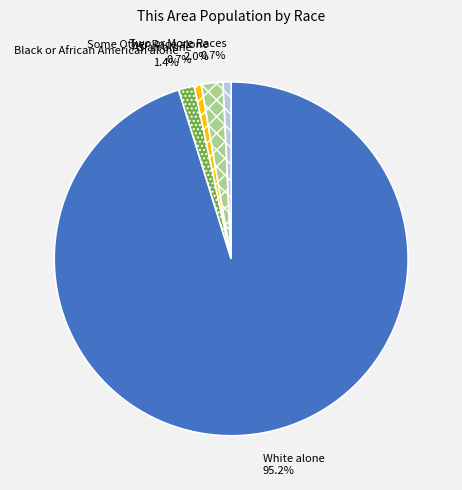

How much of the chart is everything except Black or African American alone?

98.6%